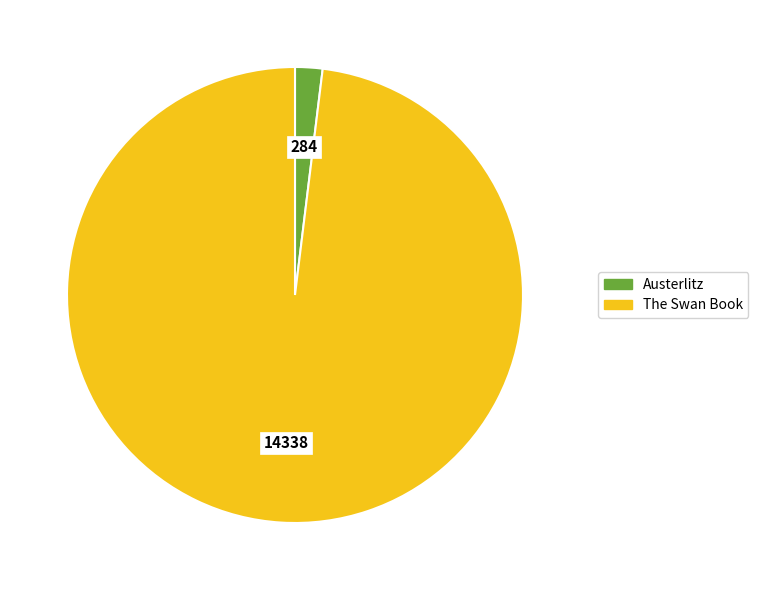

What is the largest slice in the pie chart?

The Swan Book